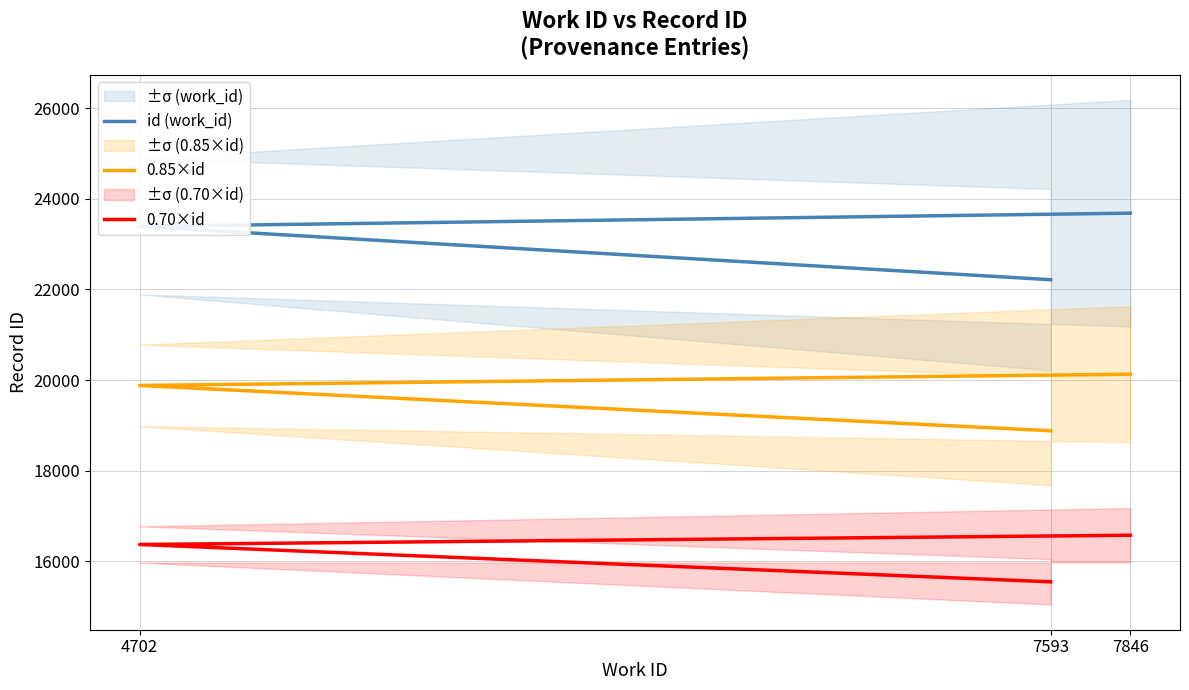

At which category does the chart reach its peak across all series?

7846